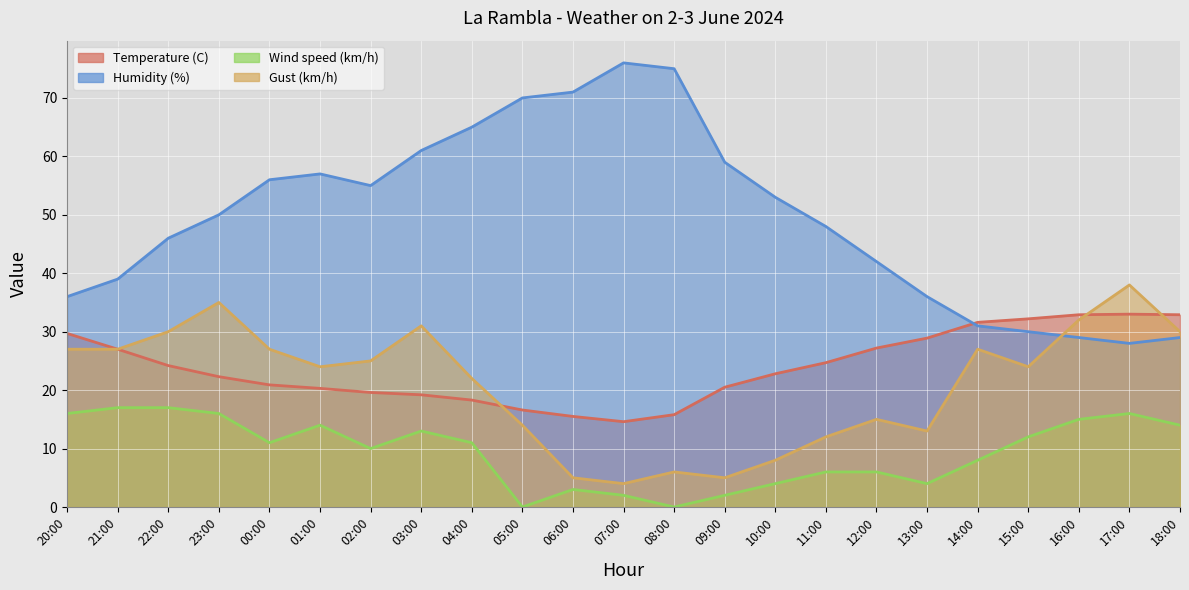

Which label corresponds to the smallest value in the chart?

05:00